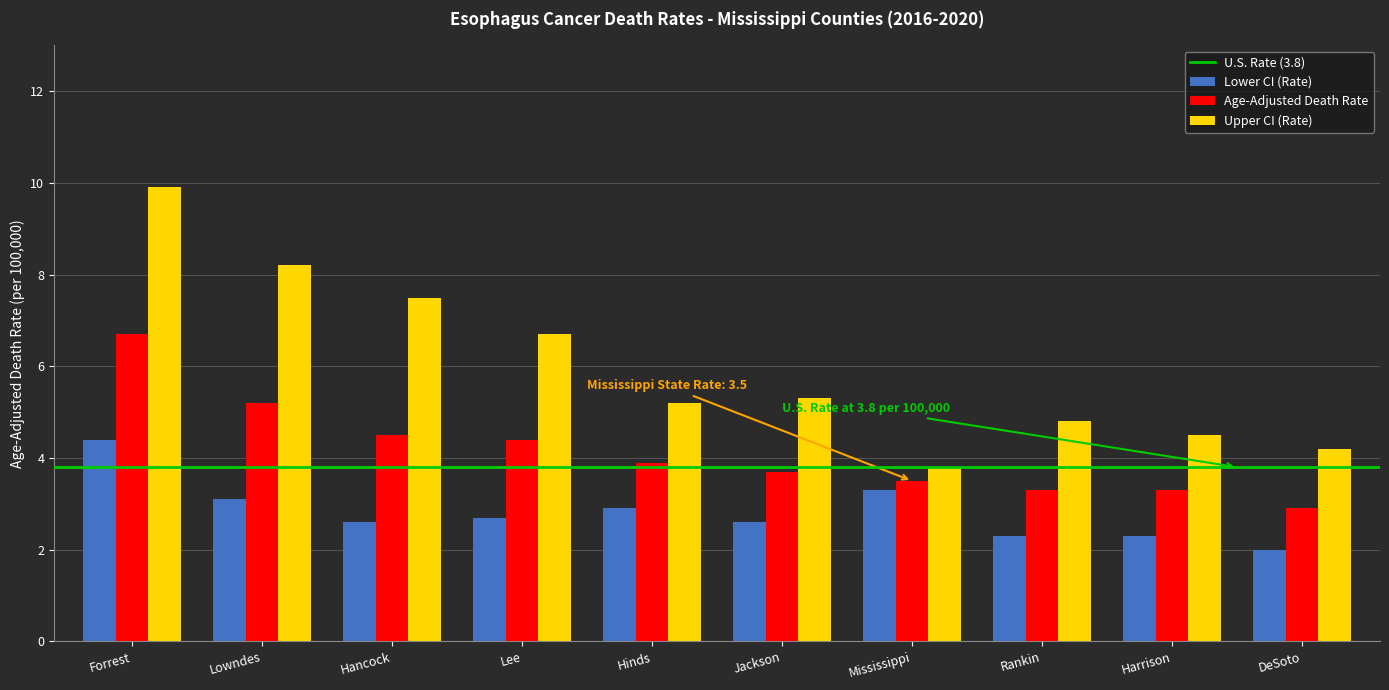

What is the approximate value of Upper CI (Rate) at Lowndes?

8.2